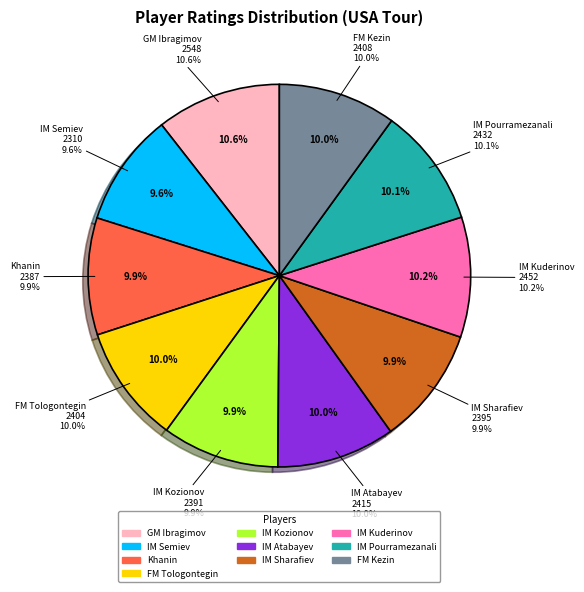

Which slice is the smallest?

IM Semiev